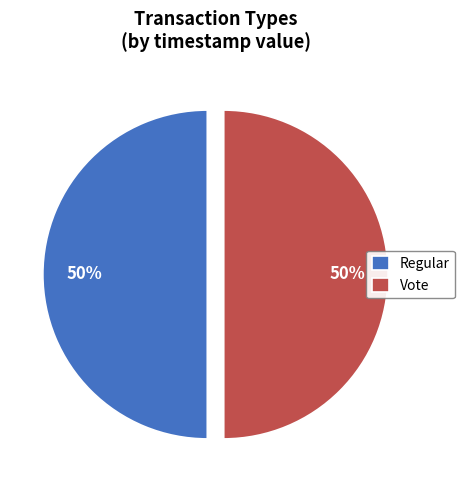

To the nearest percent, what is the average slice percentage?

50%